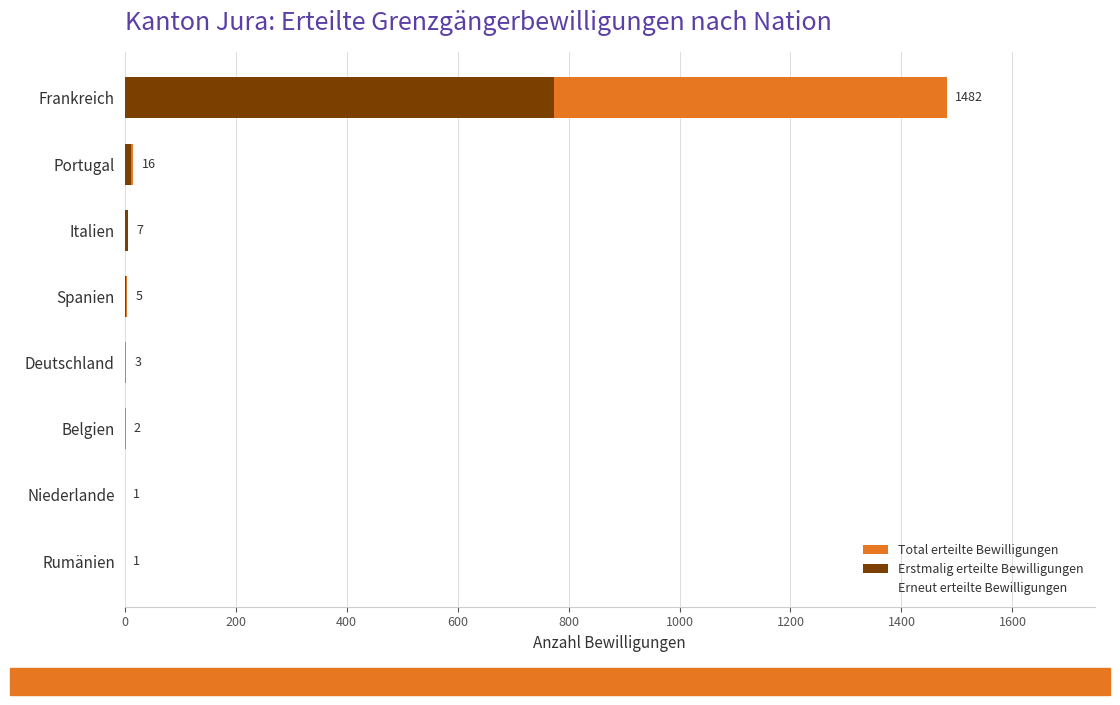

What are all the series names shown in the legend?

Total erteilte Bewilligungen, Erstmalig erteilte Bewilligungen, Erneut erteilte Bewilligungen